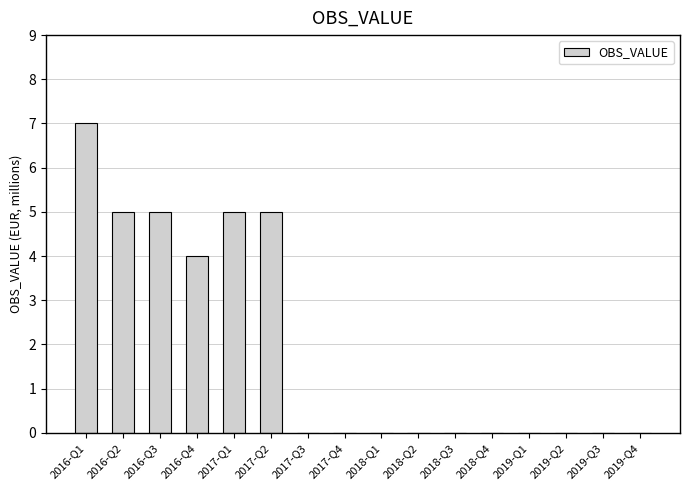

How many categories are shown in the chart?

16